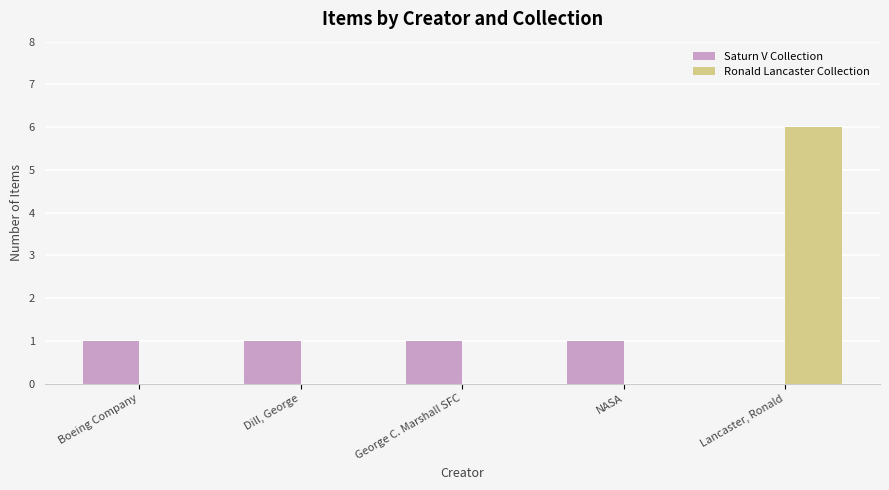

Reading left to right, list all the values displayed in this chart.

Saturn V Collection: Boeing Company=1	Dill, George=1	George C. Marshall SFC=1	NASA=1	Lancaster, Ronald=0
Ronald Lancaster Collection: Boeing Company=0	Dill, George=0	George C. Marshall SFC=0	NASA=0	Lancaster, Ronald=6